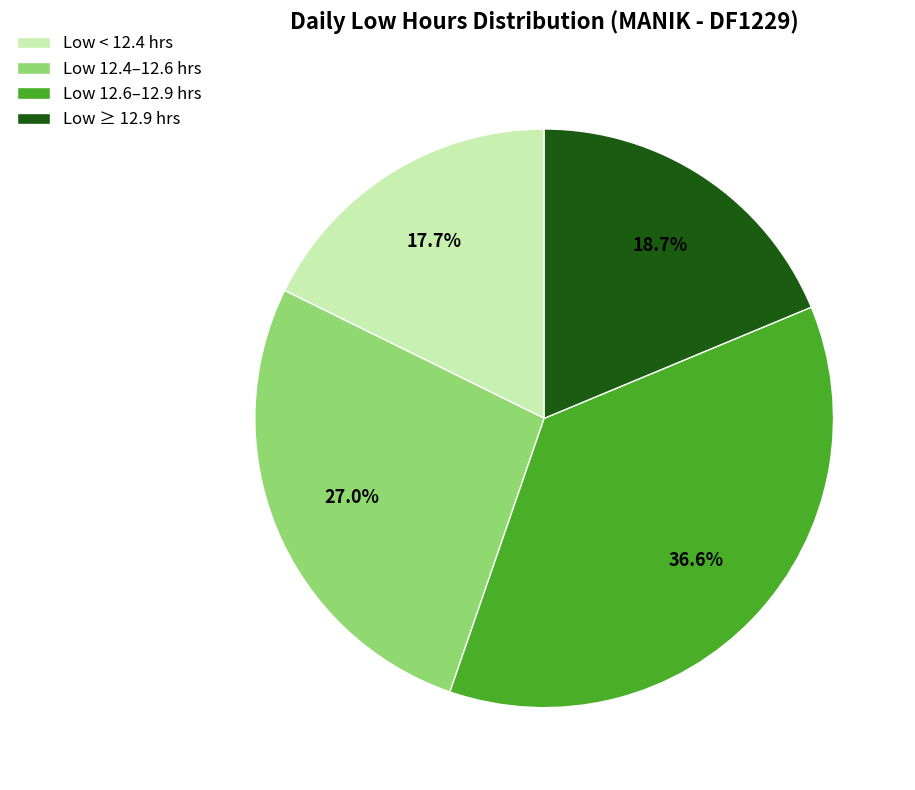

Which category has the smallest portion of the pie?

Low < 12.4 hrs